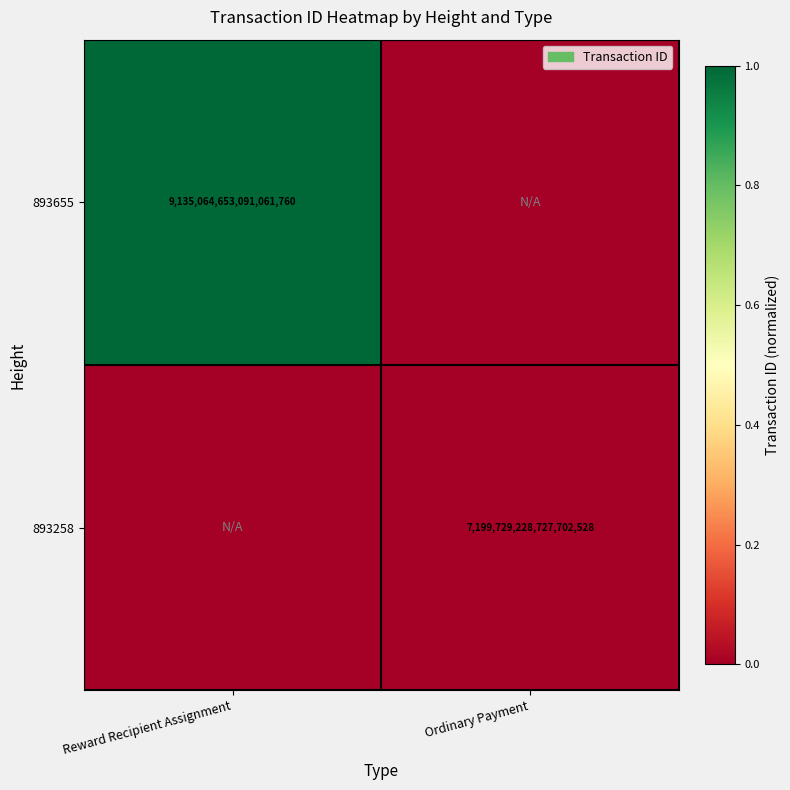

Is it true that 893258 equals 7199729228727702528 at Ordinary Payment?

True